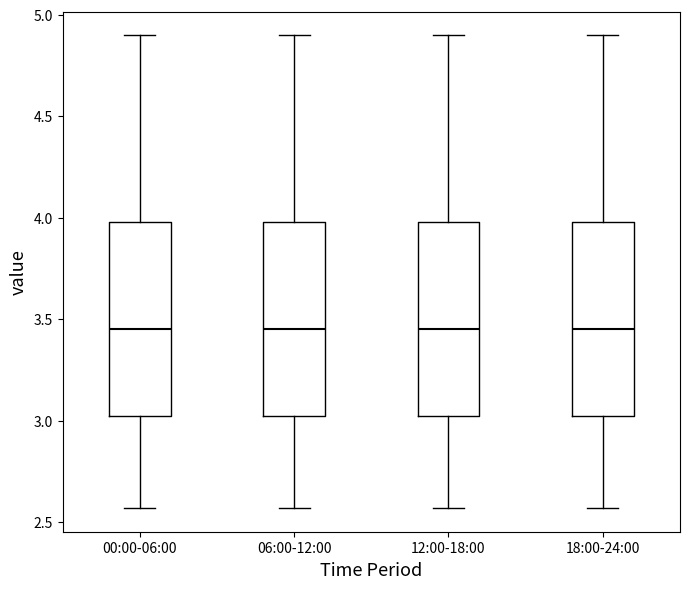

Reading left to right, transcribe this box plot: for each box, give where its median line is, the range the box spans, and where its two whiskers end, as read against the y-axis. The values are not printed on the chart, so give them approximately, as read against the axis.

00:00-06:00: median 3.45, box 3.00 to 4.00, whiskers 2.55 to 4.90
06:00-12:00: median 3.45, box 3.00 to 4.00, whiskers 2.55 to 4.90
12:00-18:00: median 3.45, box 3.00 to 4.00, whiskers 2.55 to 4.90
18:00-24:00: median 3.45, box 3.00 to 4.00, whiskers 2.55 to 4.90